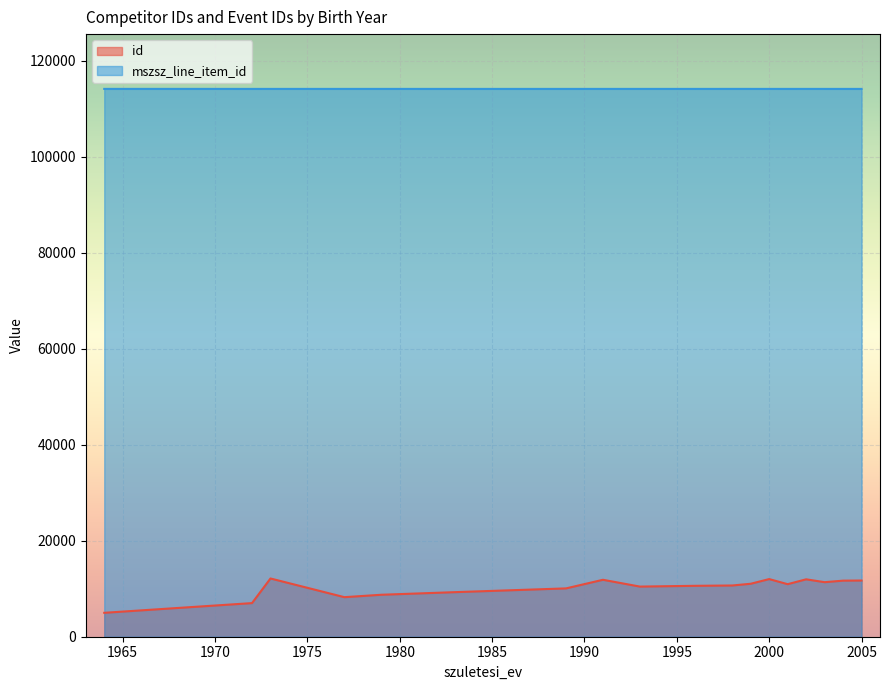

How many lines are shown in the chart?

2